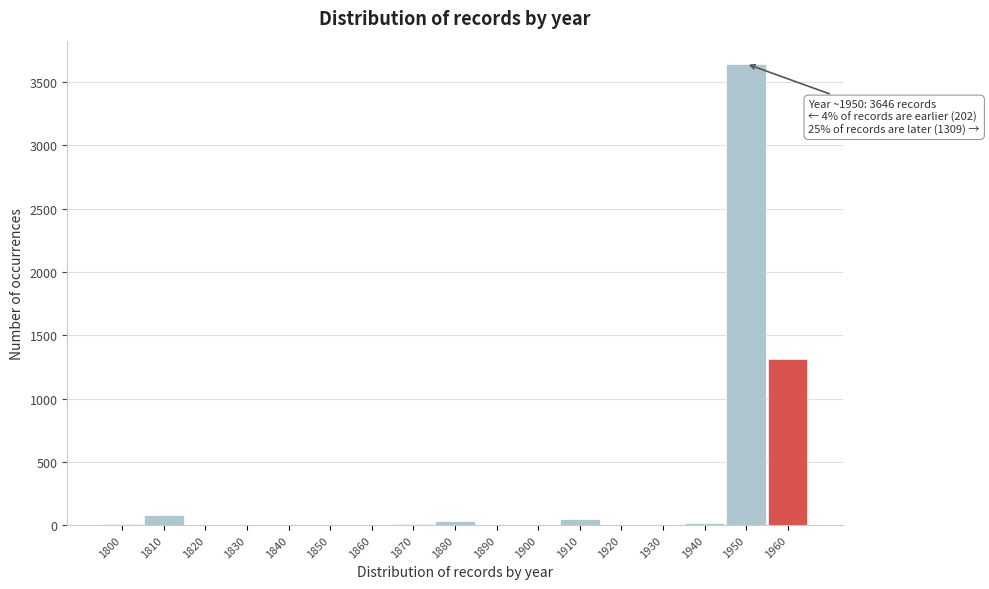

Over which range of the x-axis is the bar tallest?

1945 to 1955